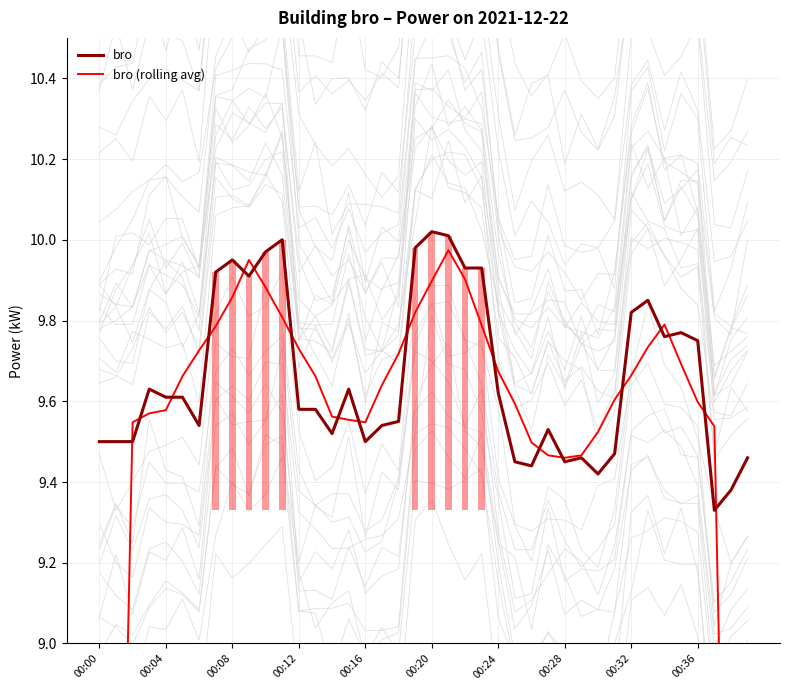

At 13, list the series in order from smallest to largest.

bro, bro (rolling avg)